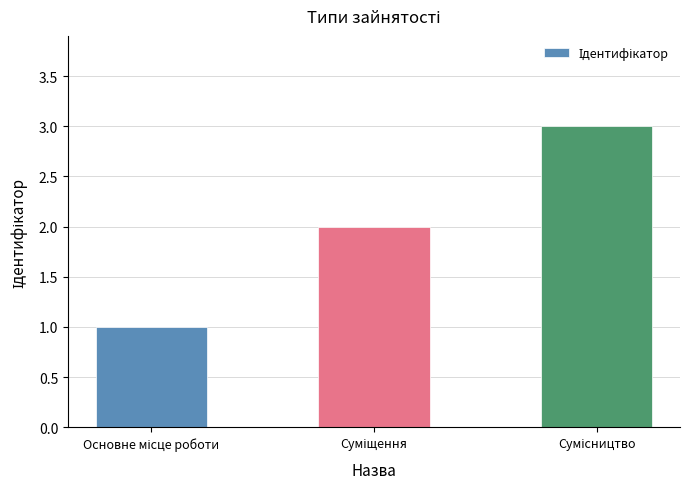

What is the greatest value displayed?

3